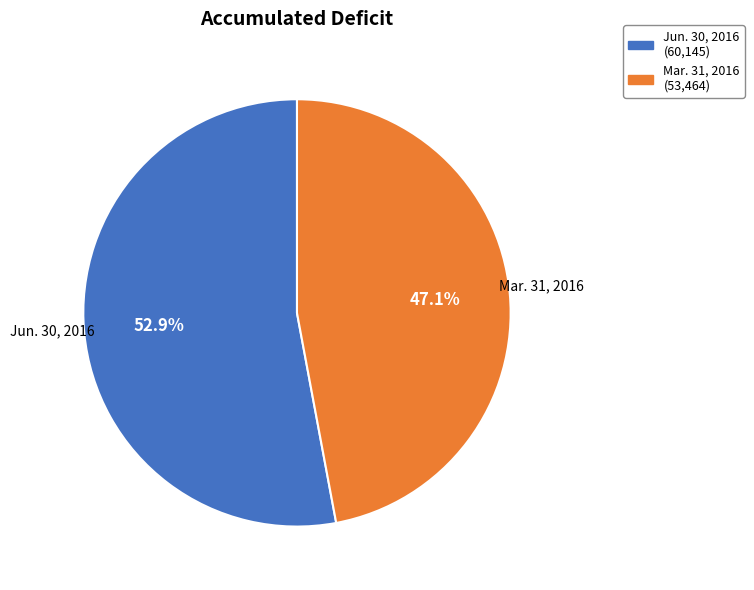

Which slice is the smallest?

Mar. 31, 2016